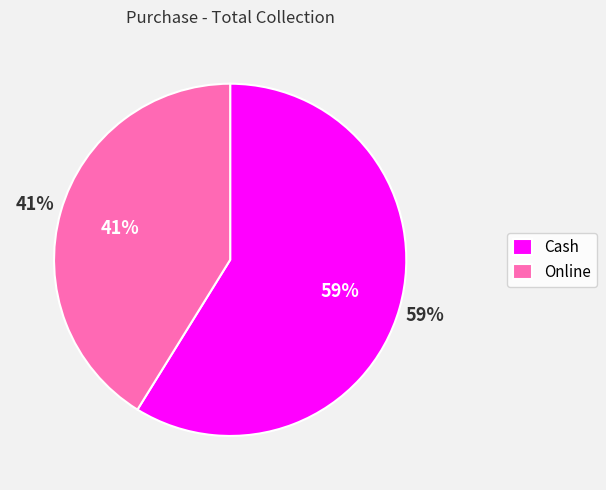

To the nearest percent, what portion does Online represent?

41%